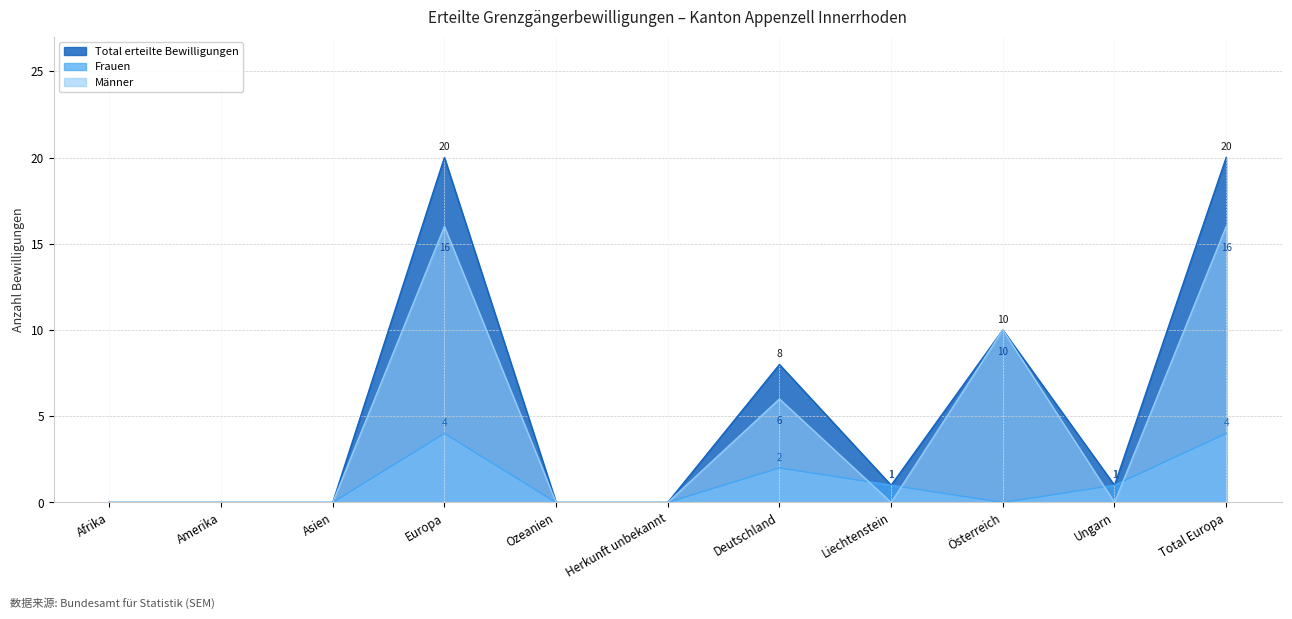

What is the difference between the Männer values at Total Europa and Ozeanien?

16